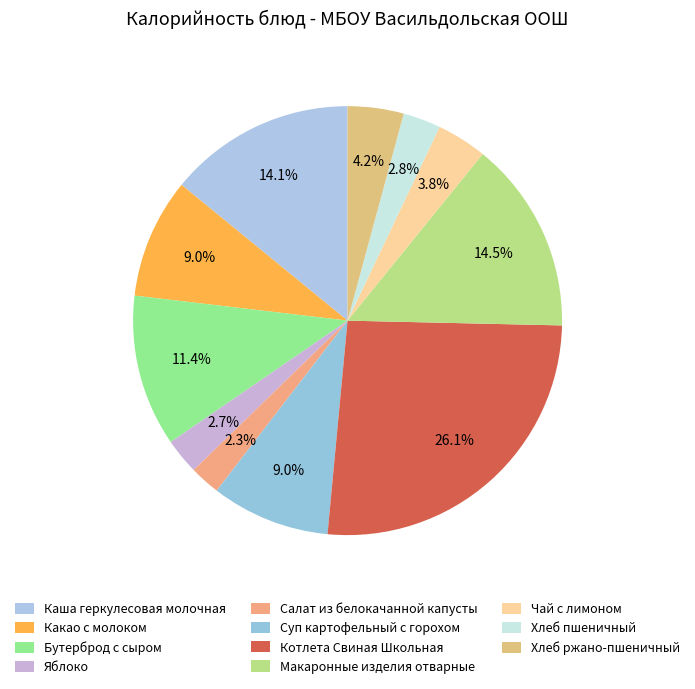

Is it true that Суп картофельный с горохом is 22% of the pie?

False